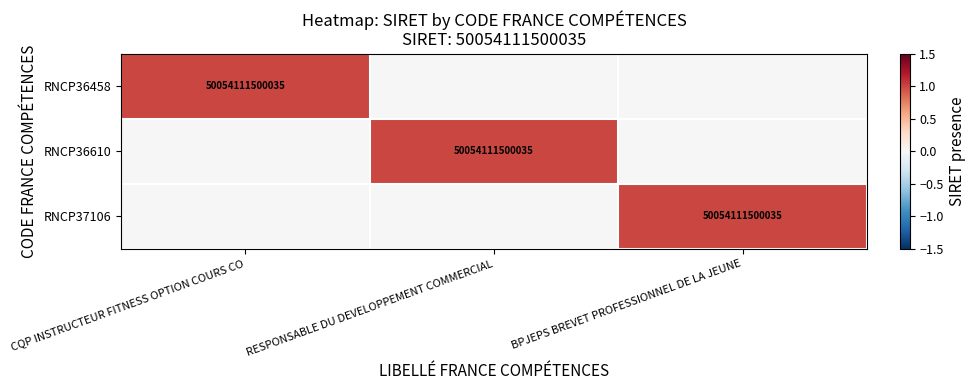

The RNCP36458 series shows 70065539530718 at CQP INSTRUCTEUR FITNESS OPTION COURS CO. True or false?

False